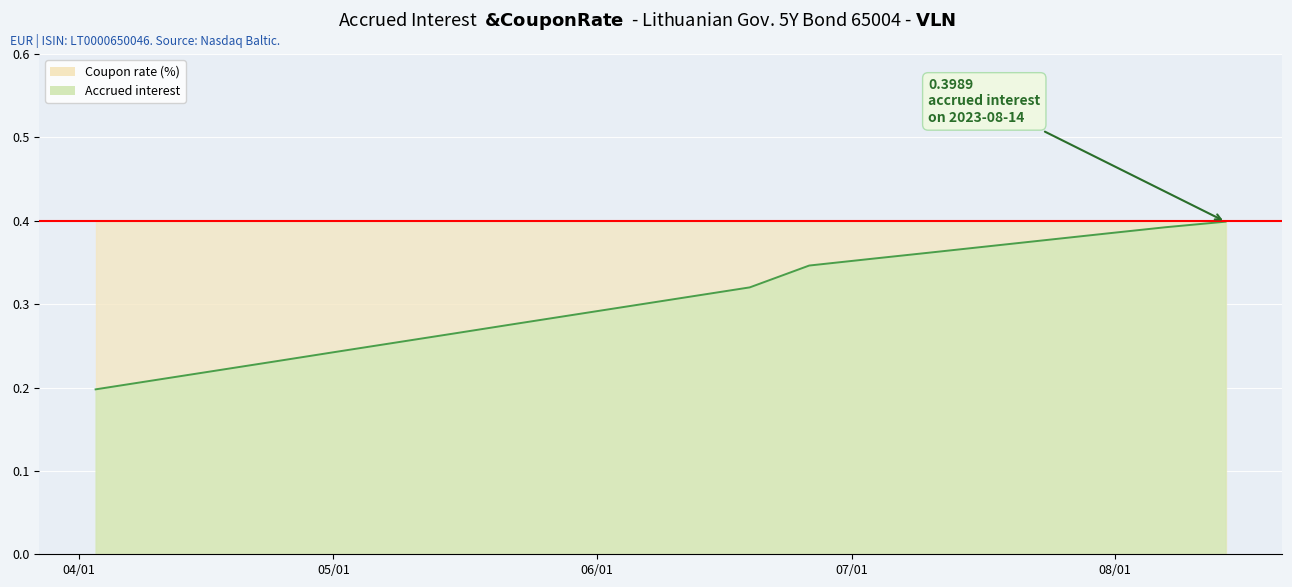

Where is the data nearest to the value 0?

2023-04-03